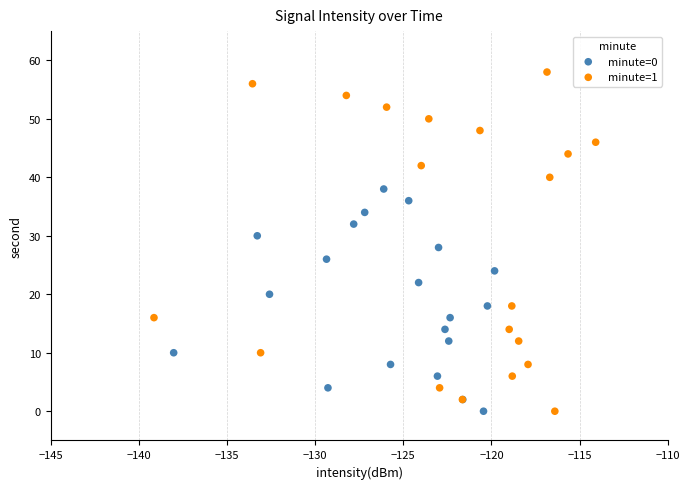

Which series reaches the maximum Y coordinate?

minute=1